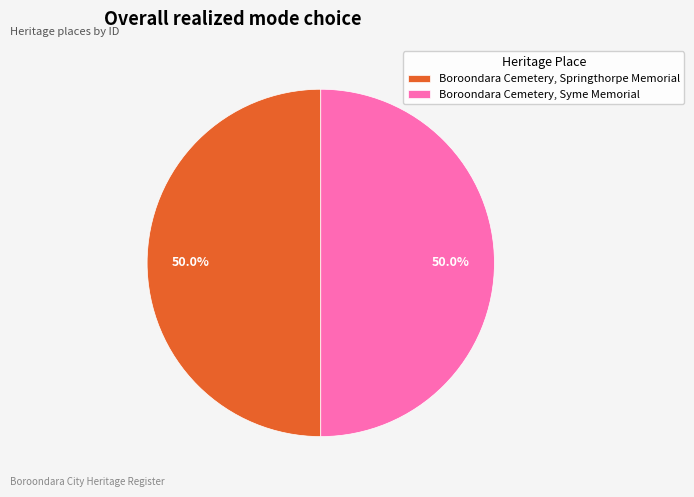

What percentage is NOT represented by Boroondara Cemetery, Syme Memorial?

50.0%